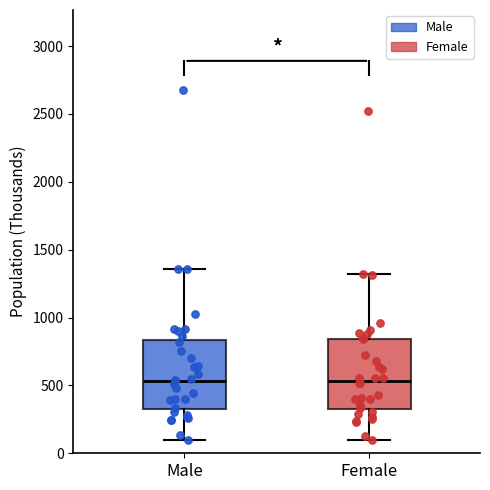

Reading left to right, read every box against the y-axis: the position of its median line, the range the box covers, and the ends of its whiskers. The values are not printed on the chart, so give them approximately, as read against the axis.

Male: median 550, box 350 to 850, whiskers 100 to 1350
Female: median 550, box 350 to 850, whiskers 100 to 1300